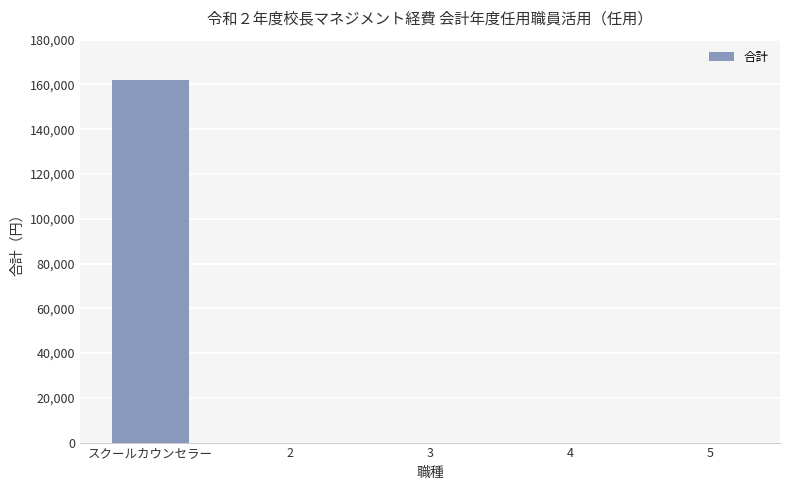

Are the bars horizontal?

No